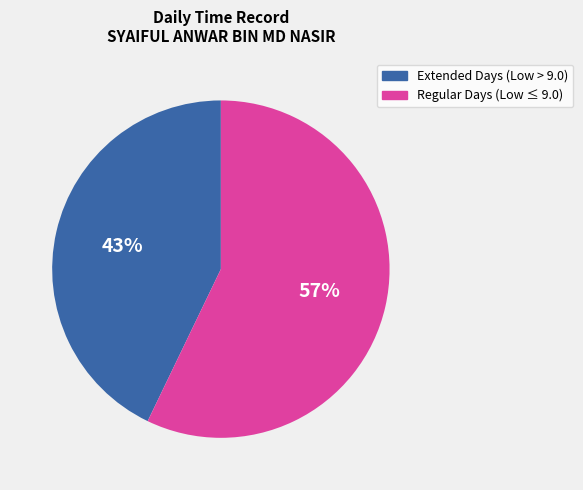

Is there a majority slice in this chart?

Yes